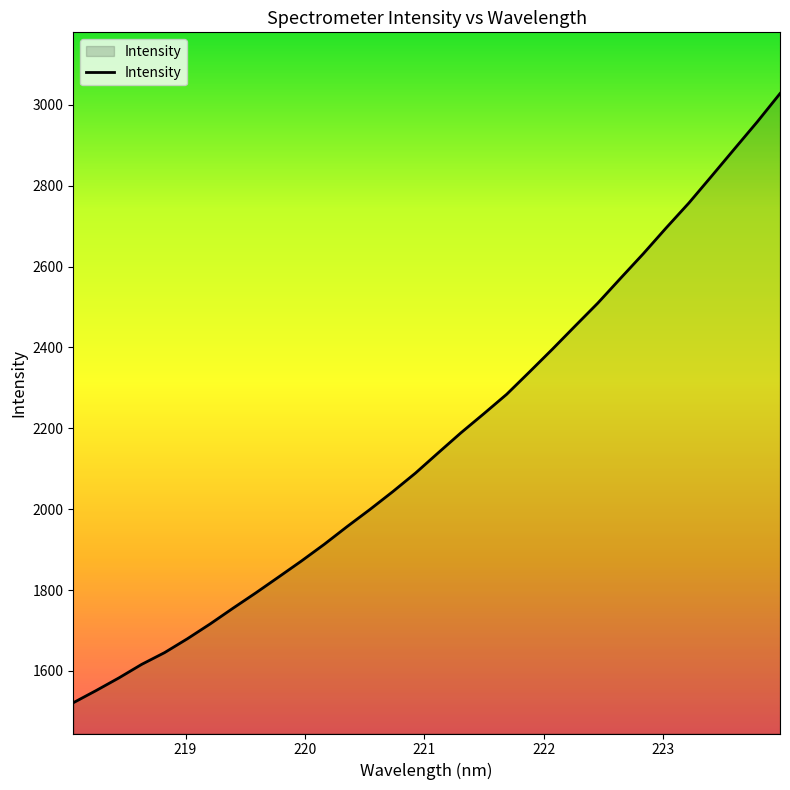

What is the greatest value displayed?

3027.7